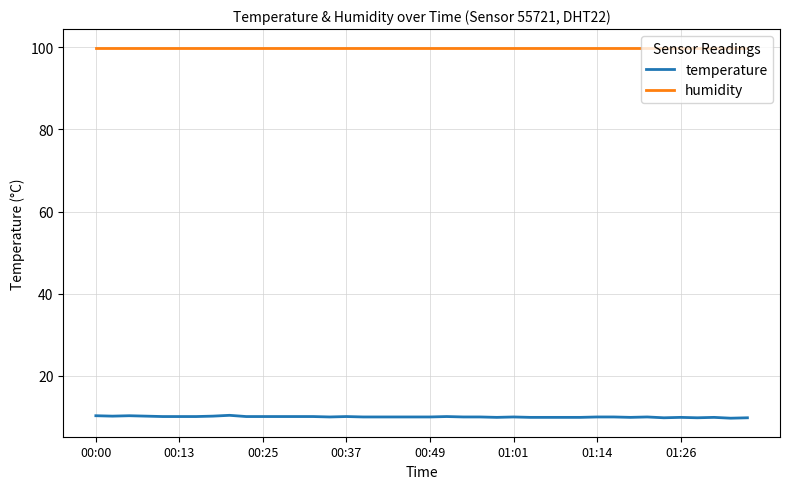

Is this an area chart (filled region under the line)?

No